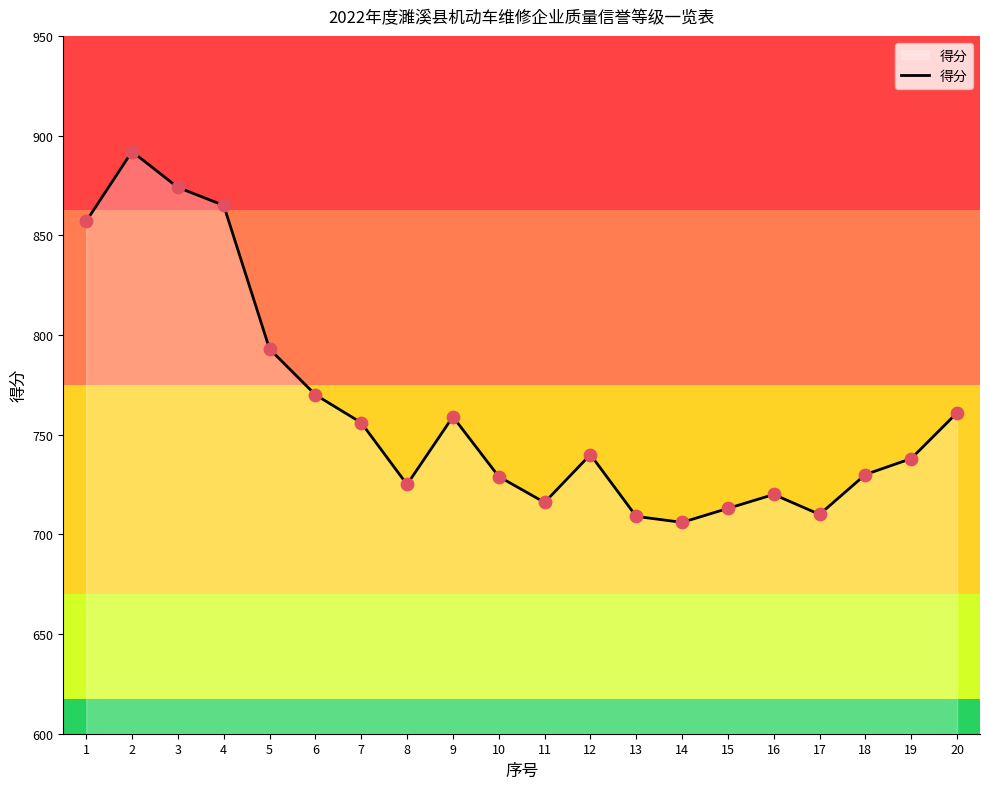

Which has a higher value, 16 or 9?

9